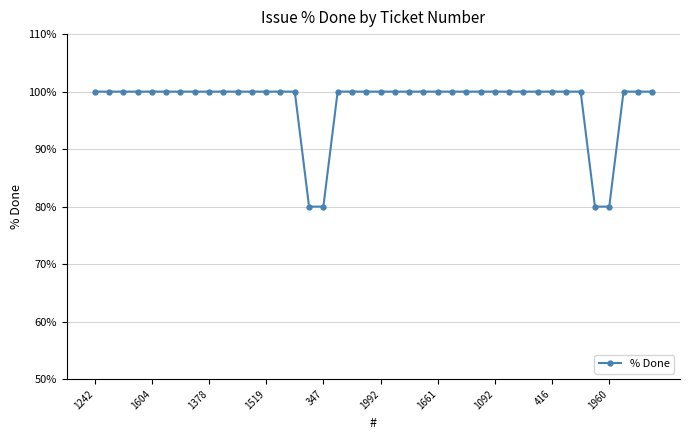

What is the difference between the second highest and second lowest values?

20